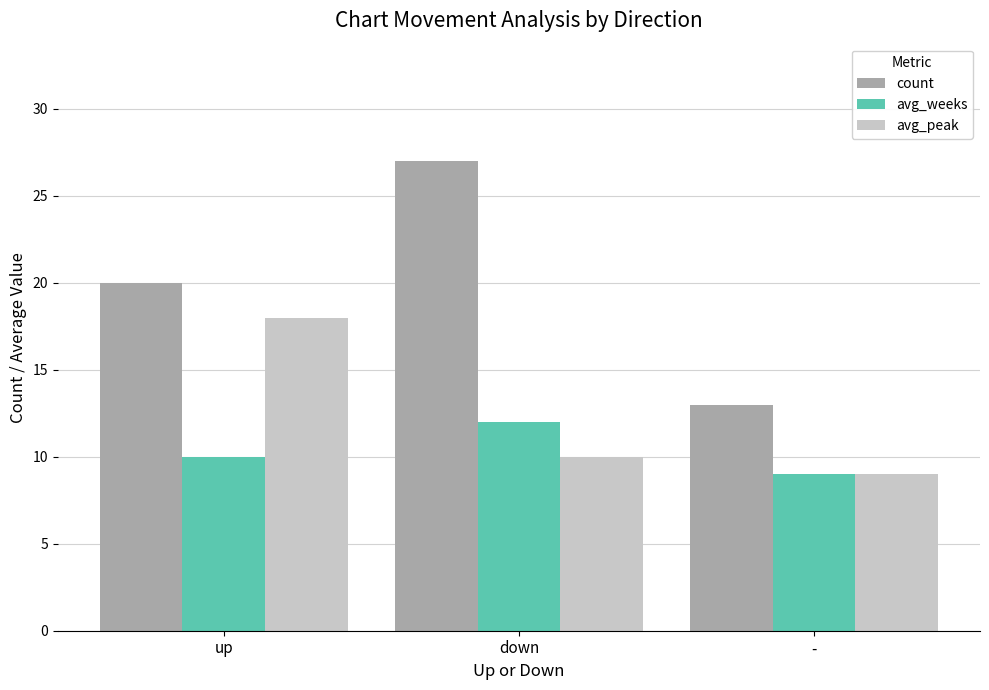

Which category has the lowest value across all series?

-